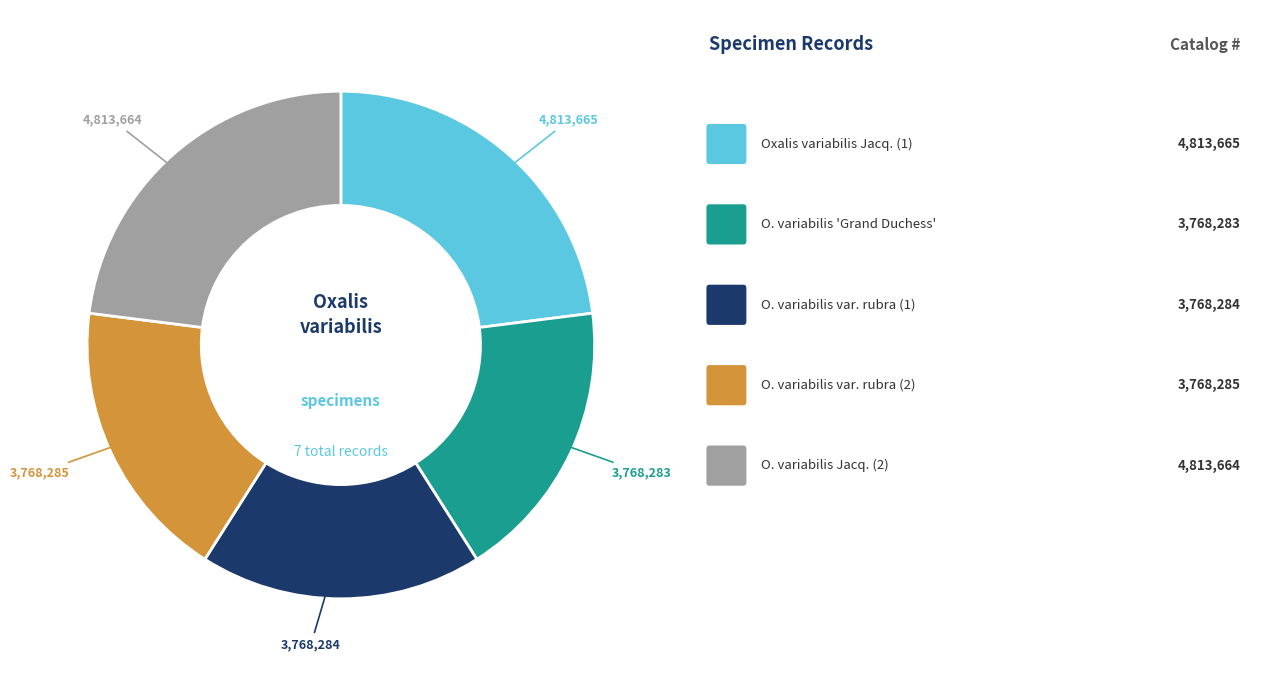

Is there a majority slice in this chart?

No